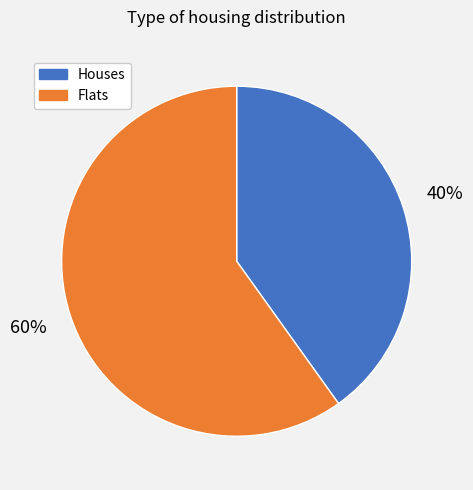

To the nearest percent, what is the average slice percentage?

50%